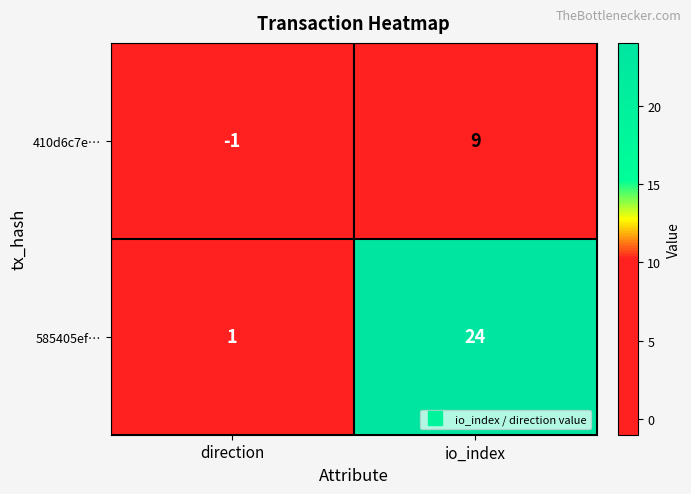

Which label corresponds to the largest value in the chart?

io_index